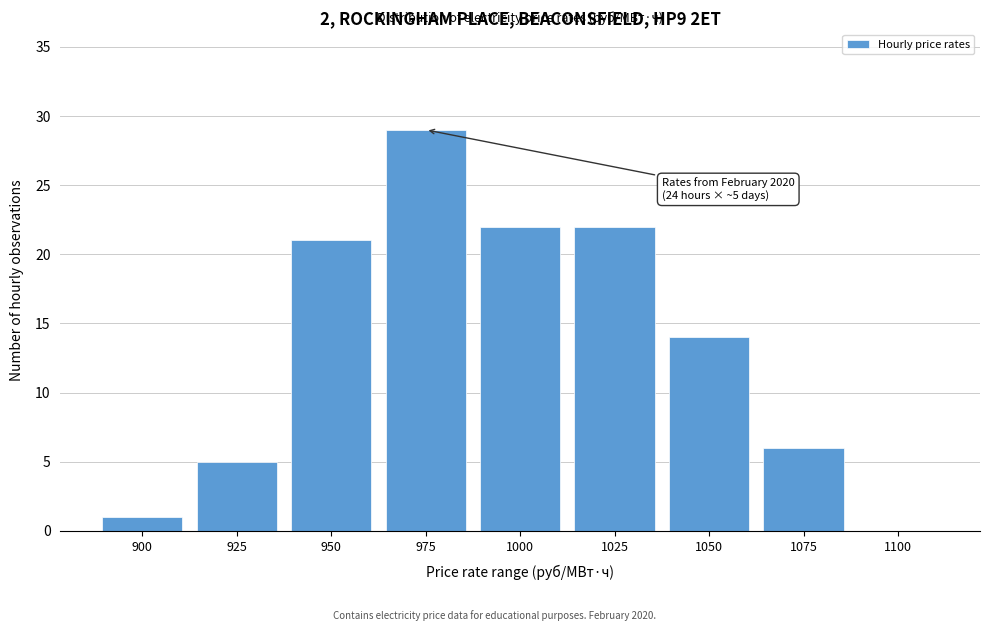

Reading left to right, transcribe all the data shown in this chart.

900=1	925=5	950=21	975=29	1000=22	1025=22	1050=14	1075=6	1100=0